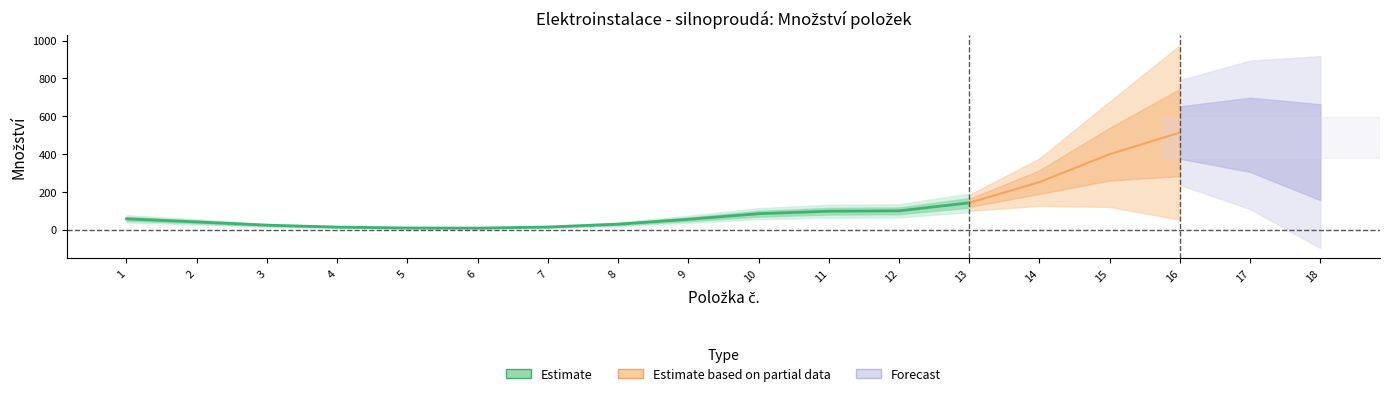

True or false: množství and montáž_kč intersect in this chart.

False